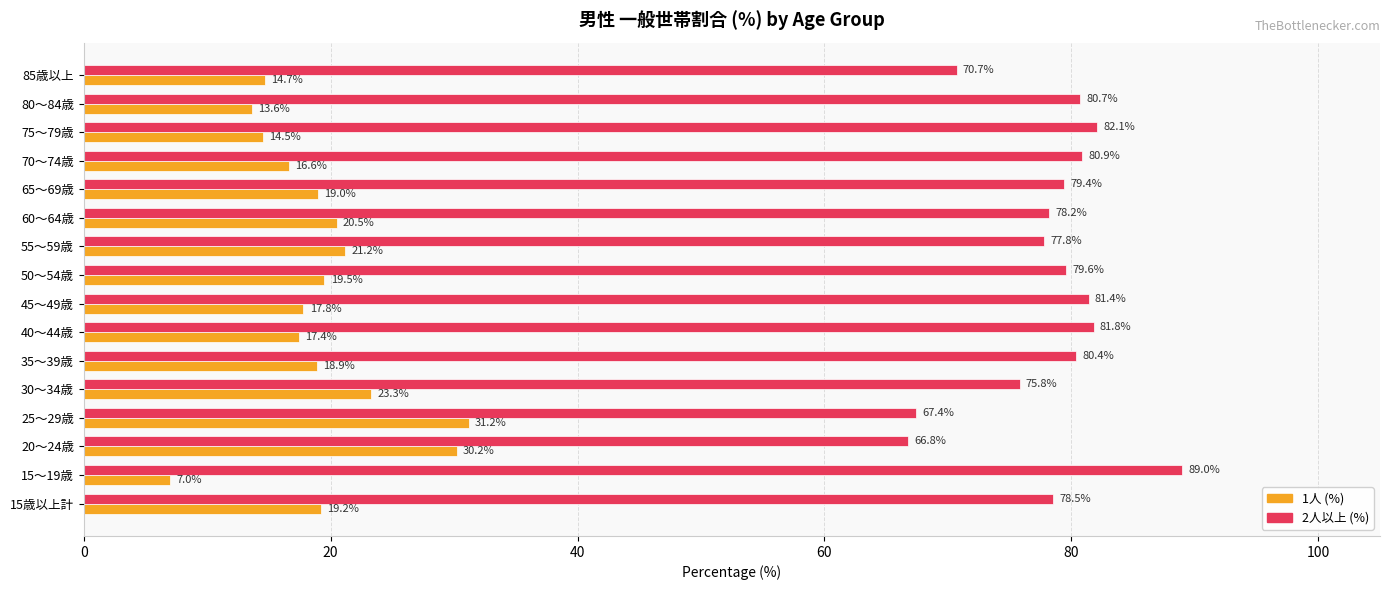

The 2人以上 (%) series shows 80.7 at 80～84歳. True or false?

True